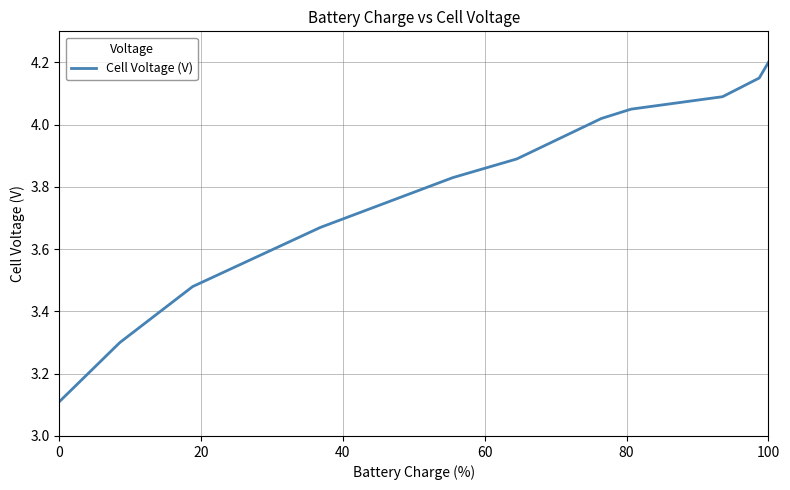

Does the chart display data point markers on the line(s)?

No